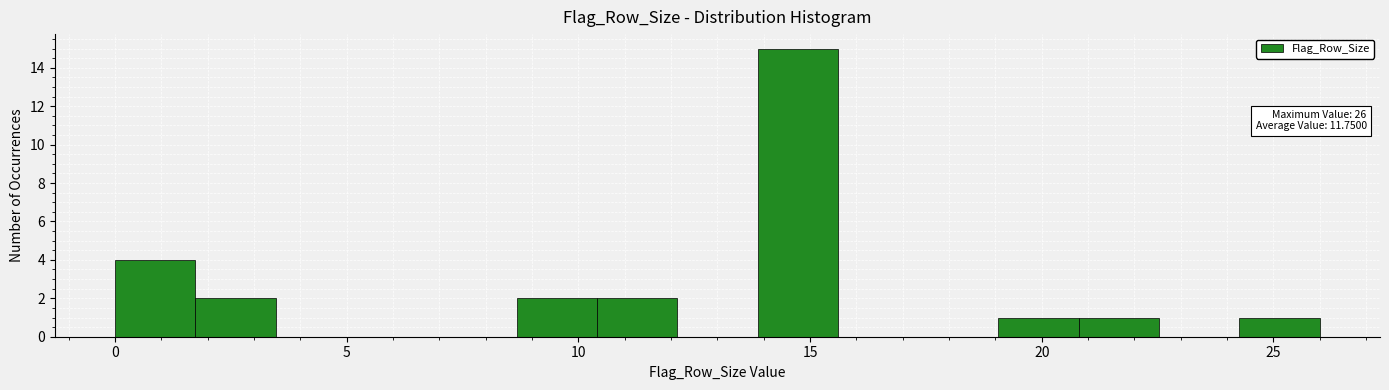

Around what value on the x-axis is the tallest bar? Give the approximate position of its centre, as read against the axis.

14.5